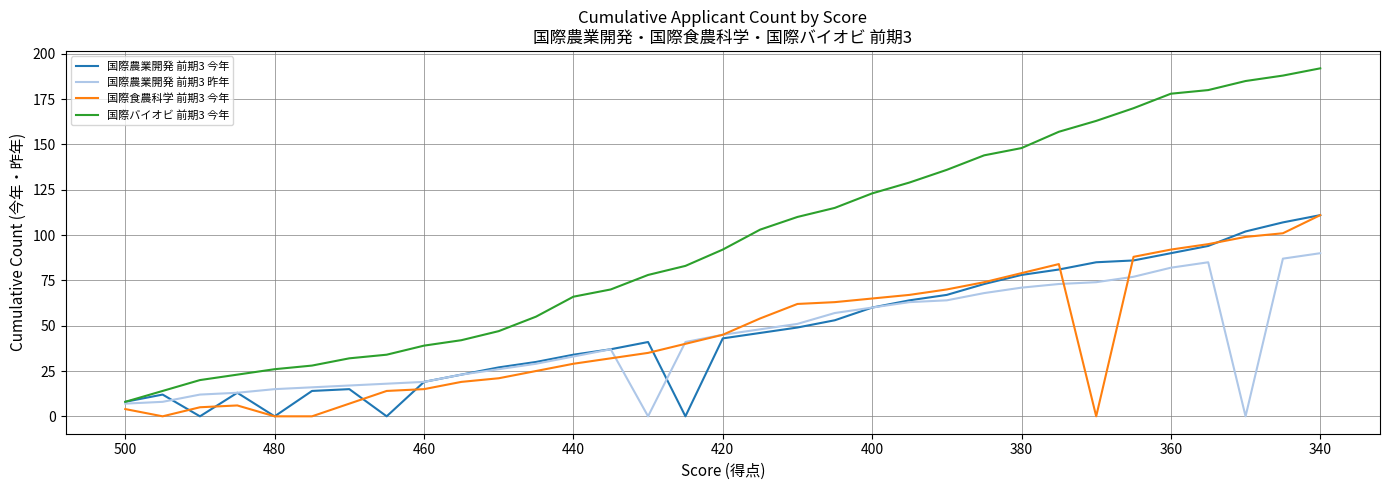

Which series has the widest spread of values?

国際バイオビ 前期3 今年